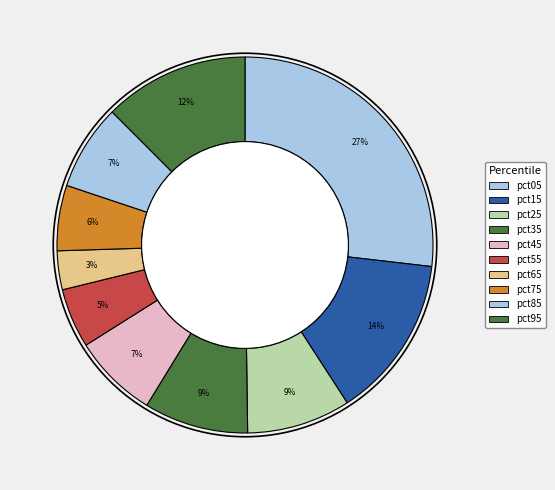

Count the number of slices in the pie.

10